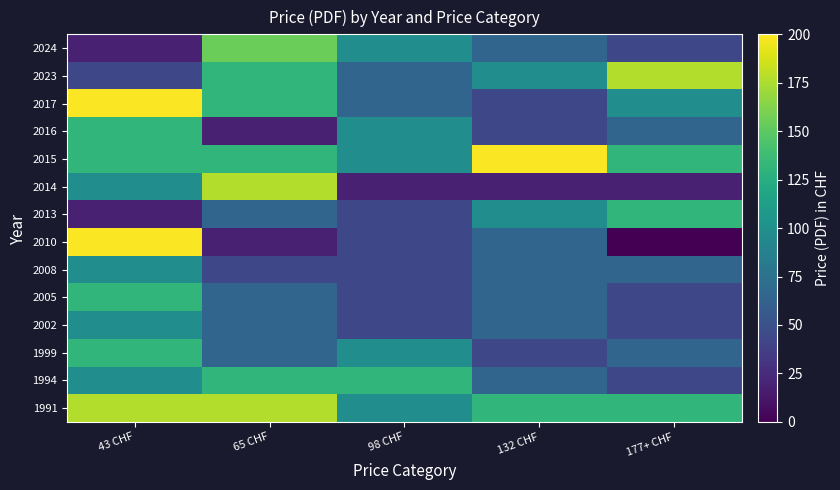

Rank the series at 98 CHF from lowest to highest value.

2014, 2002, 2005, 2008, 2010, 2013, 2017, 2023, 1991, 1999, 2015, 2016, 2024, 1994